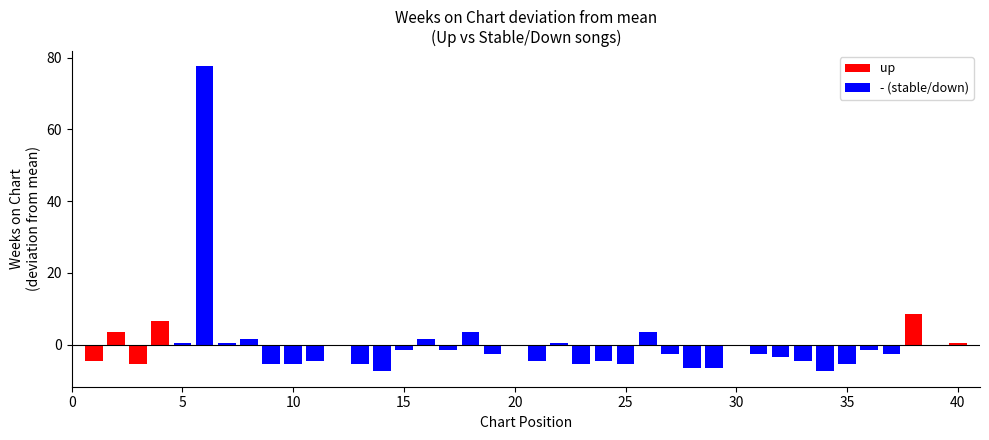

What is the difference between the maximum and minimum values in the up series?

14.0